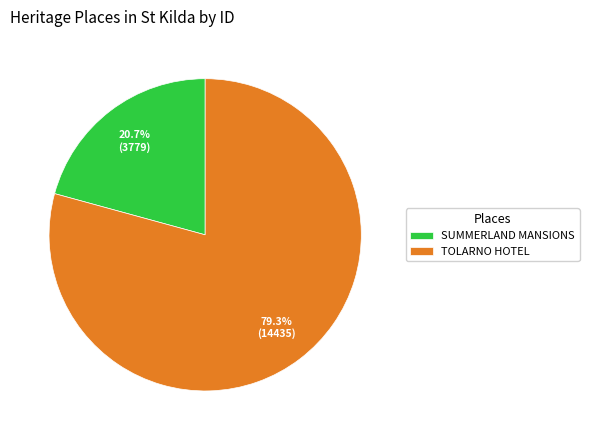

True or false: SUMMERLAND MANSIONS accounts for 21% of the total.

True